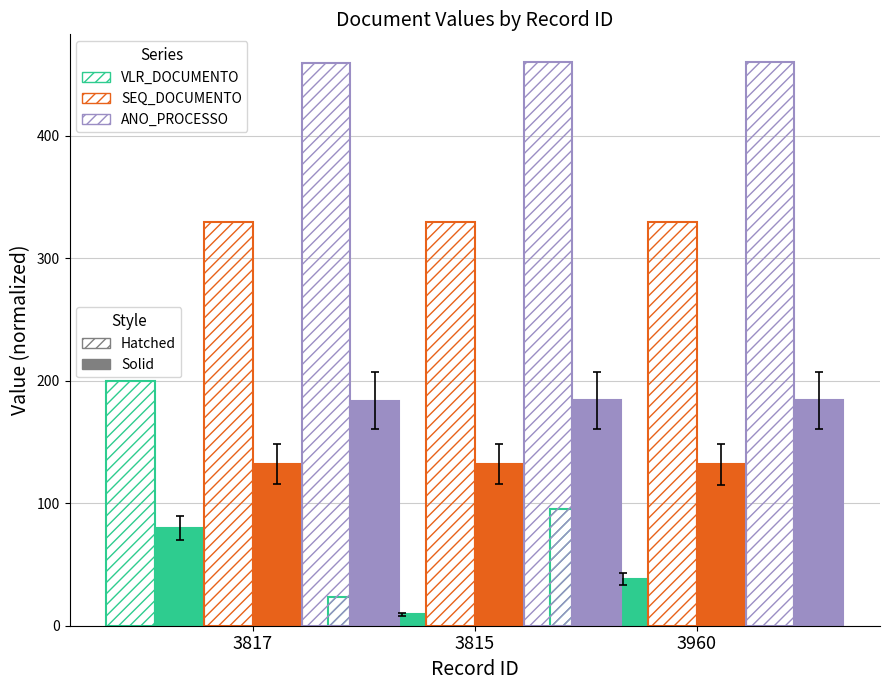

What is the spread (max minus min) of values at 3815?

450.8